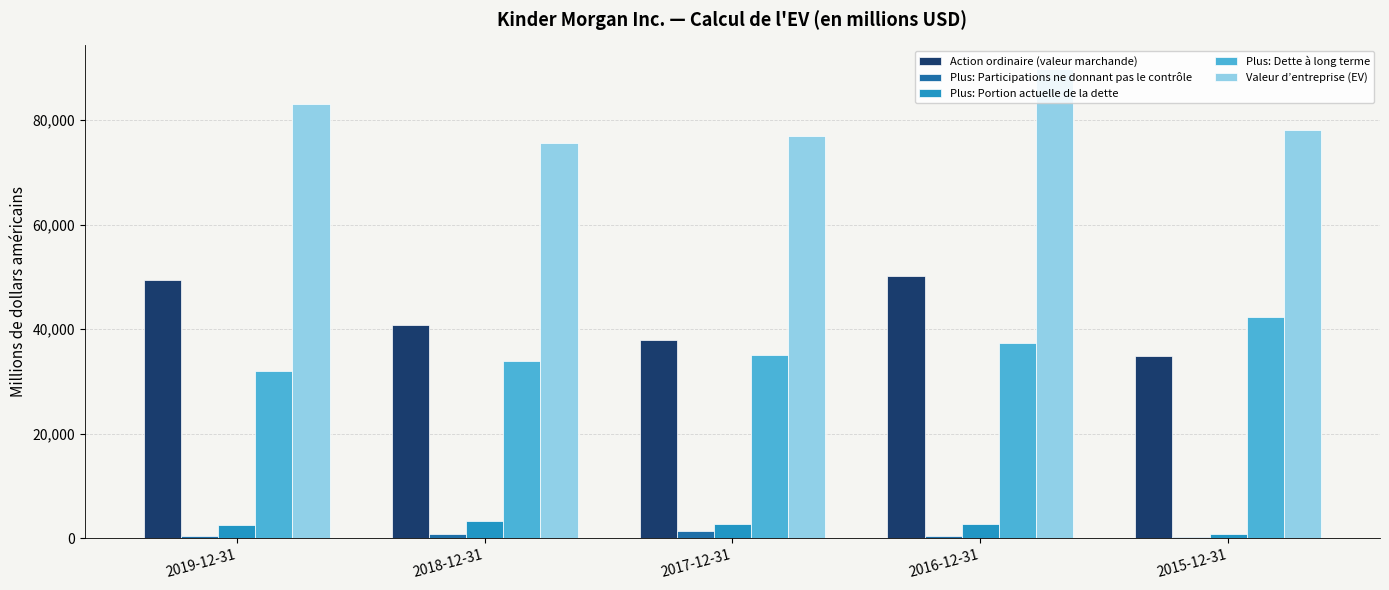

What is the total value across all series at 2017-12-31?

154402